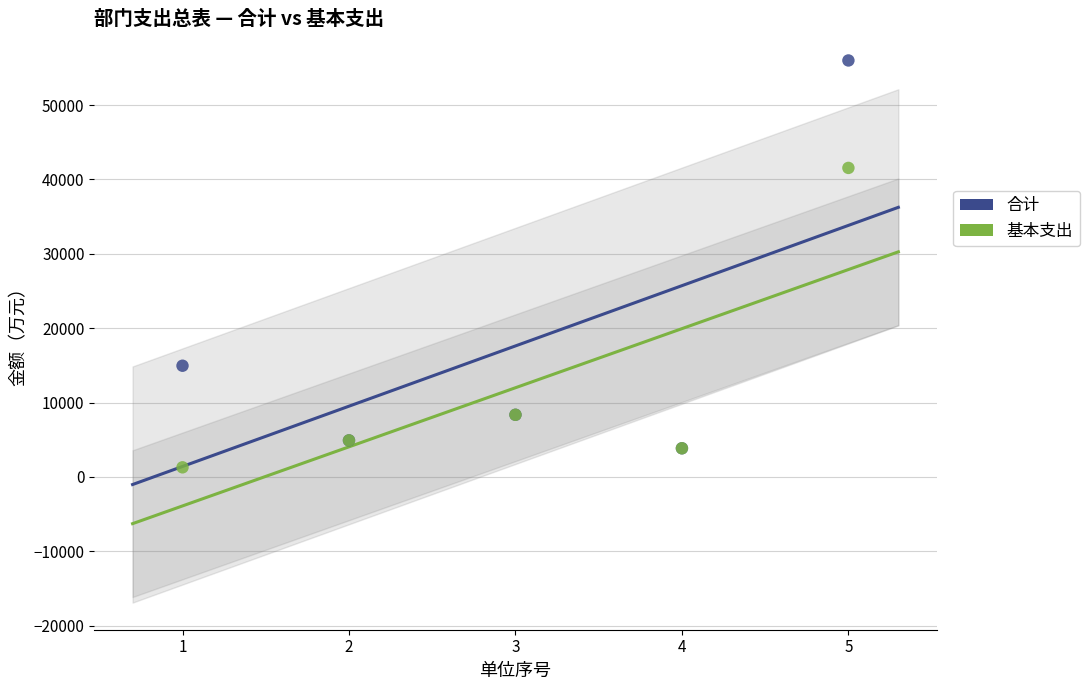

In the 基本支出 series, what Y value is closest to 21416?

8350.9